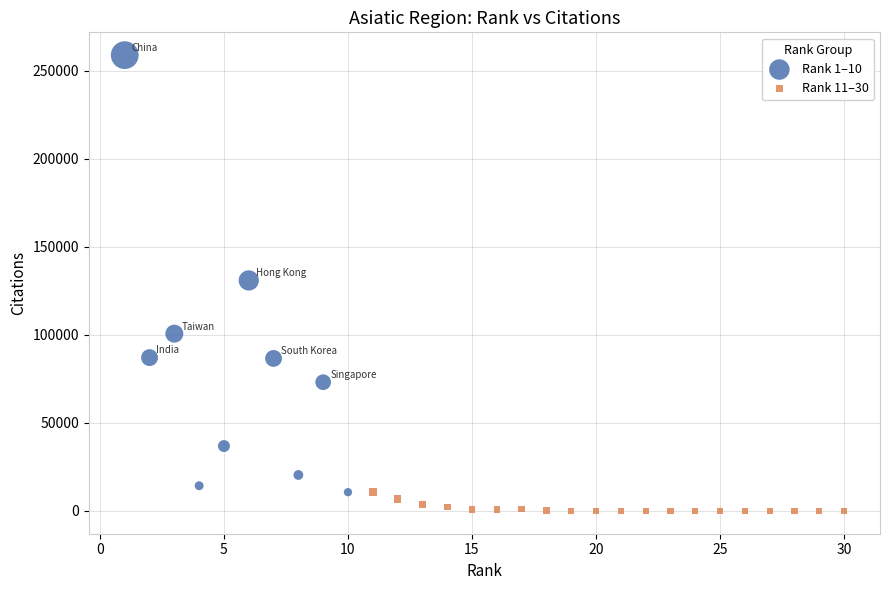

What are all the series names shown in the legend?

Rank 1–10, Rank 11–30